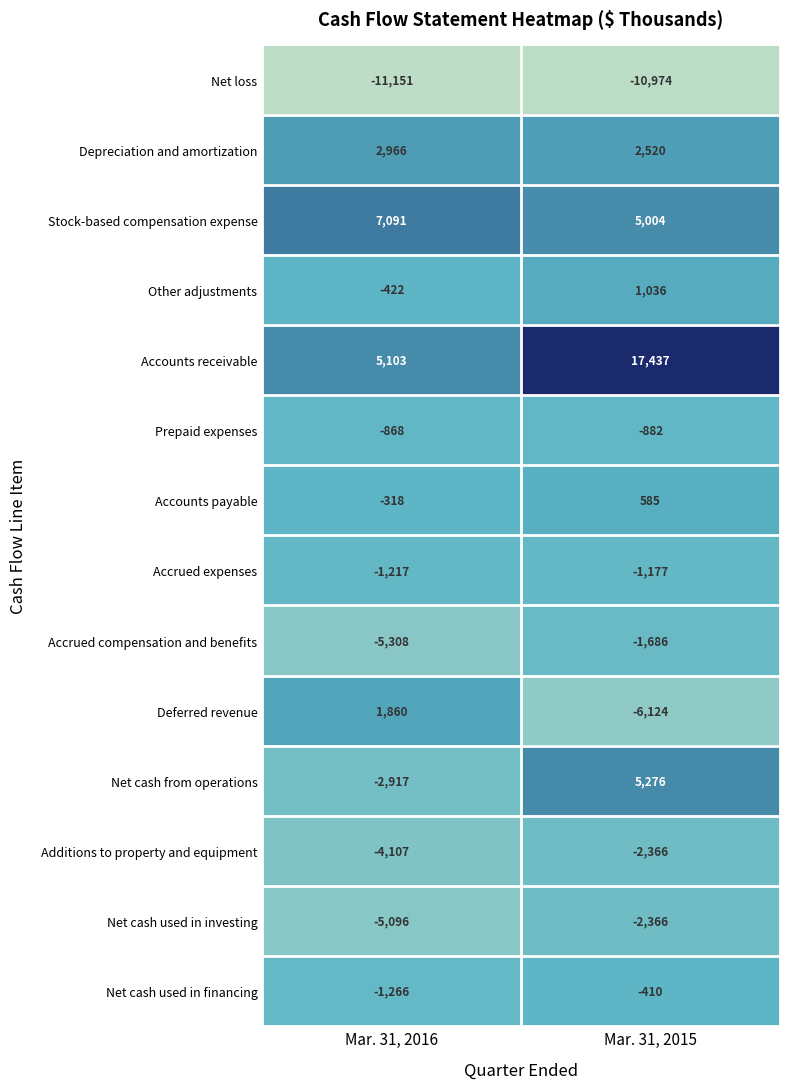

At which label is Accrued compensation and benefits closest to -3497?

Mar. 31, 2016